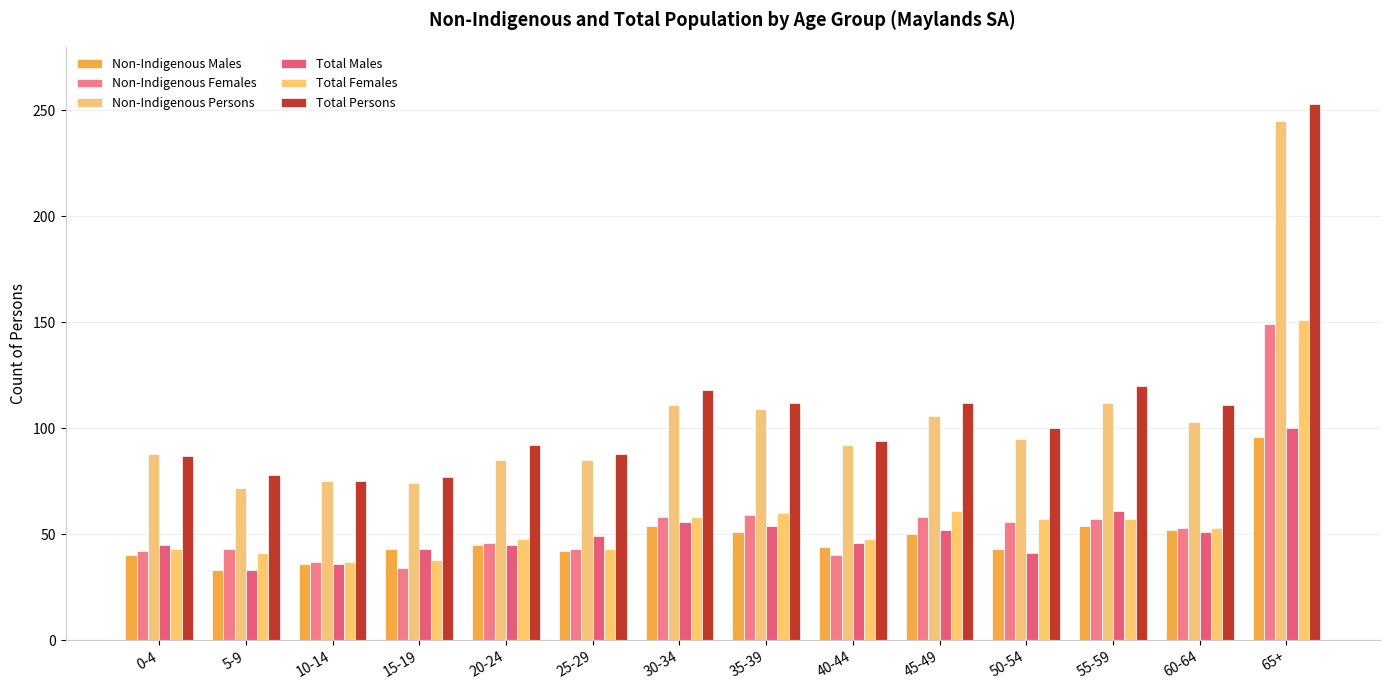

Are the bars horizontal?

No